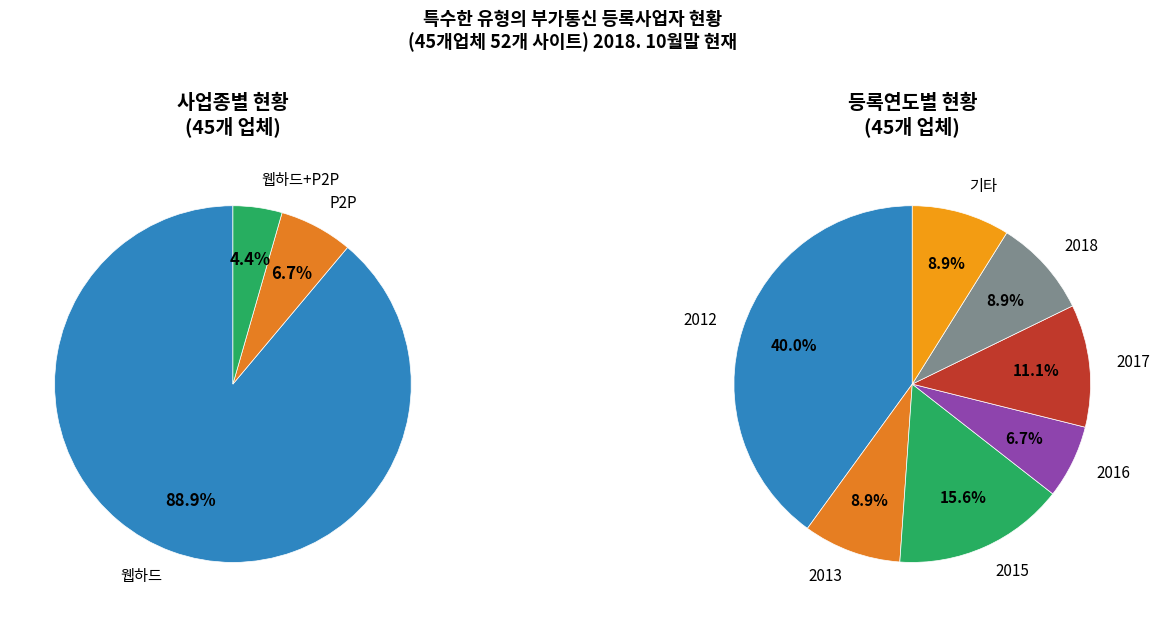

What is the smallest slice in the pie chart?

웹하드, p2p